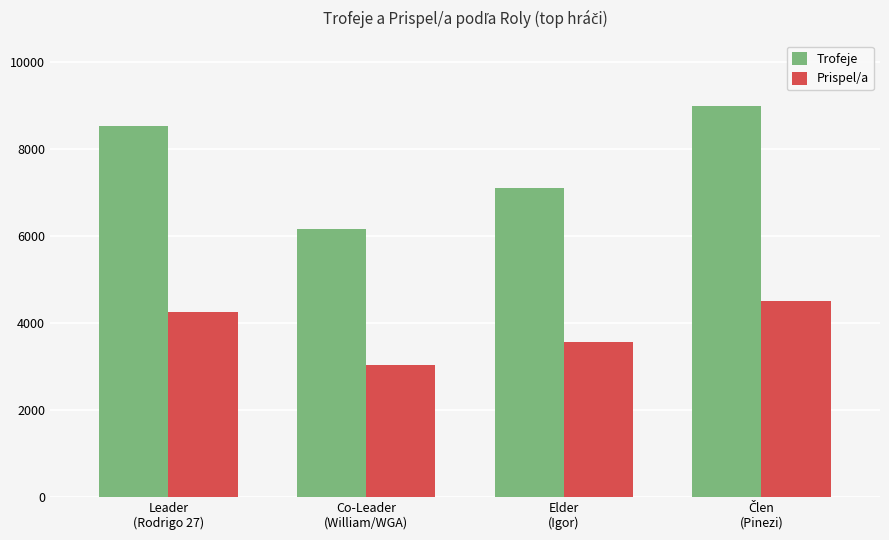

What is the difference between the maximum and minimum values in the Prispel/a series?

1471